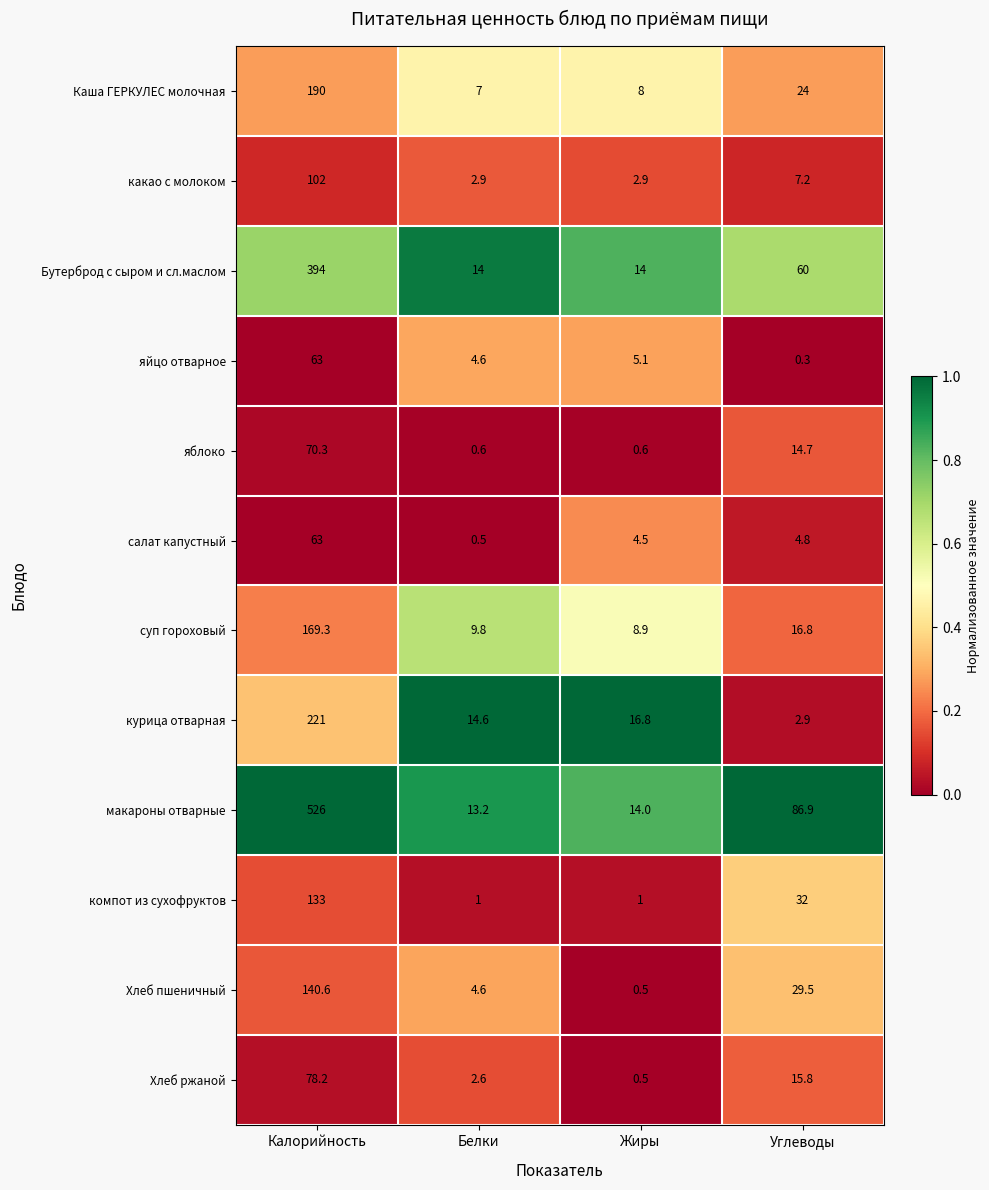

Which category has the lowest value across all series?

Углеводы